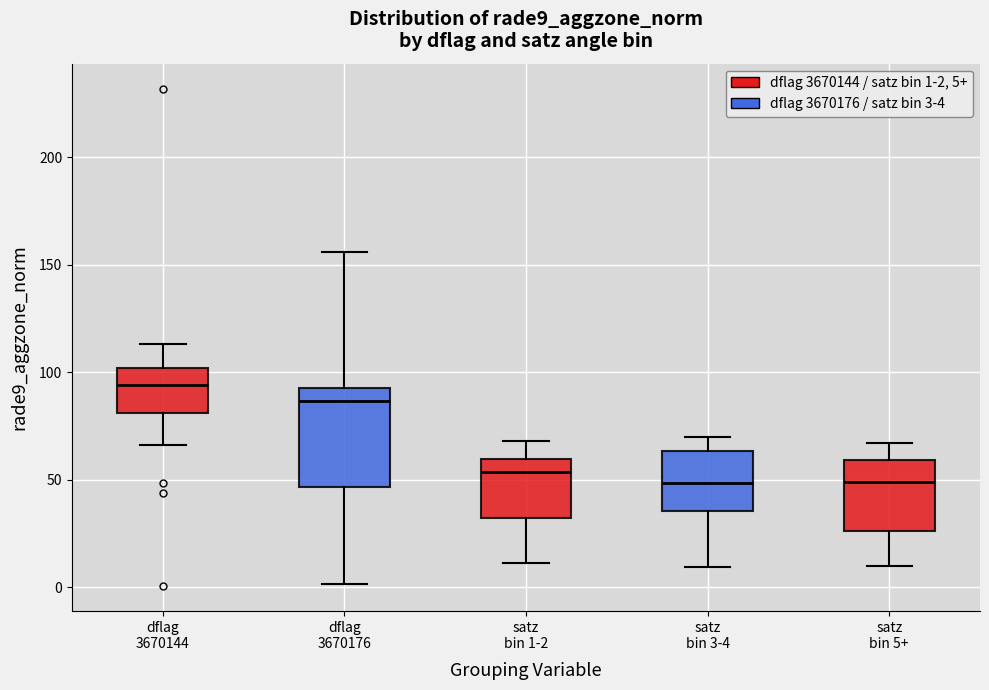

Reading left to right, read every box against the y-axis: the position of its median line, the range the box covers, and the ends of its whiskers. The values are not printed on the chart, so give them approximately, as read against the axis.

dflag 3670144: median 95, box 80 to 100, whiskers 65 to 115
dflag 3670176: median 85, box 45 to 95, whiskers 0 to 155
satz bin 1-2: median 55, box 30 to 60, whiskers 10 to 70
satz bin 3-4: median 50, box 35 to 65, whiskers 10 to 70
satz bin 5+: median 50, box 25 to 60, whiskers 10 to 65